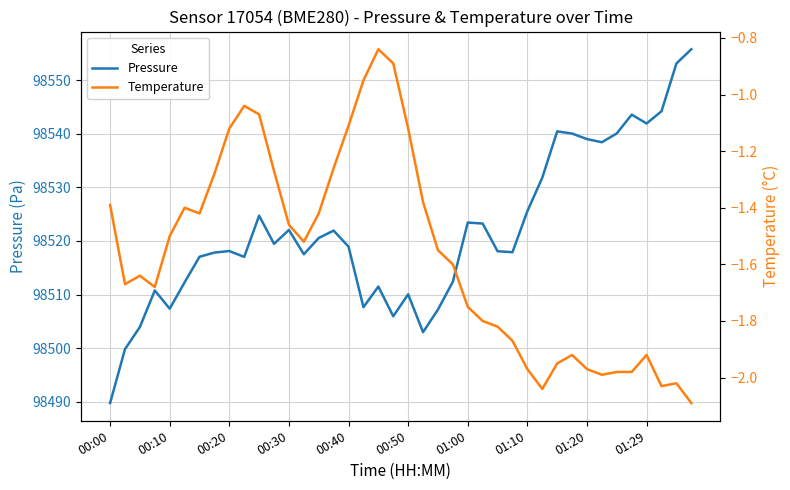

Reading right to left, transcribe all the data shown in this chart.

pressure: 98555.8	98553.1	98544.2	98541.9	98543.6	98540.1	98538.4	98539.0	98540.0	98540.4	98531.8	98525.6	98517.9	98518.1	98523.2	98523.4	98512.4	98507.2	98503.0	98510.1	98506.0	98511.5	98507.7	98518.9	98521.9	98520.6	98517.5	98522.1	98519.5	98524.7	98517.0	98518.1	98517.8	98517.1	98512.3	98507.4	98510.8	98504.0	98499.8	98489.8
temperature: -2.1	-2.0	-2.0	-1.9	-2.0	-2.0	-2.0	-2.0	-1.9	-1.9	-2.0	-2.0	-1.9	-1.8	-1.8	-1.8	-1.6	-1.6	-1.4	-1.1	-0.9	-0.8	-0.9	-1.1	-1.3	-1.4	-1.5	-1.5	-1.3	-1.1	-1.0	-1.1	-1.3	-1.4	-1.4	-1.5	-1.7	-1.6	-1.7	-1.4